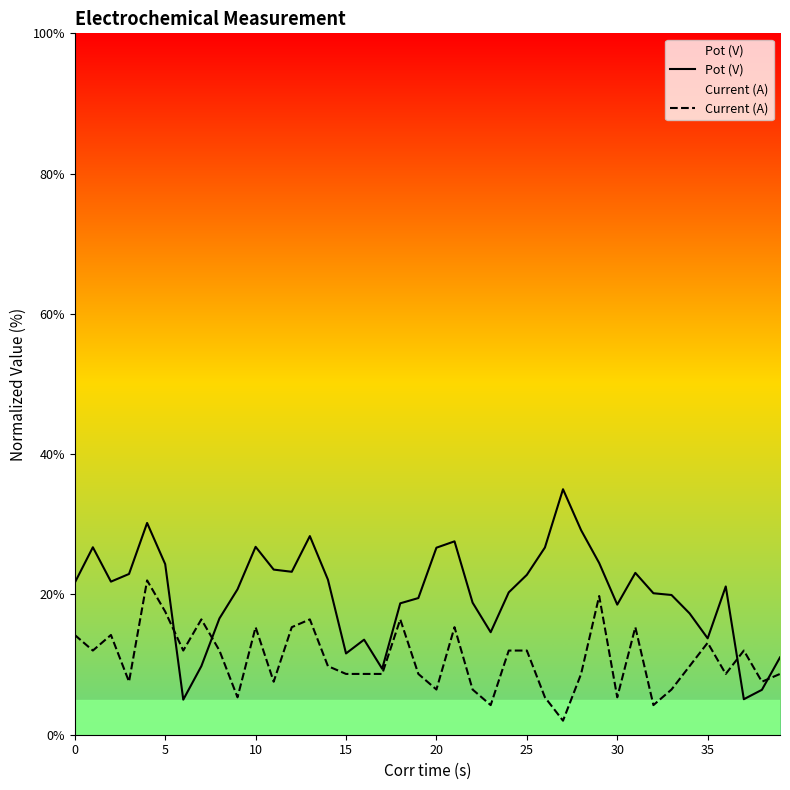

How many series are shown in this chart?

2